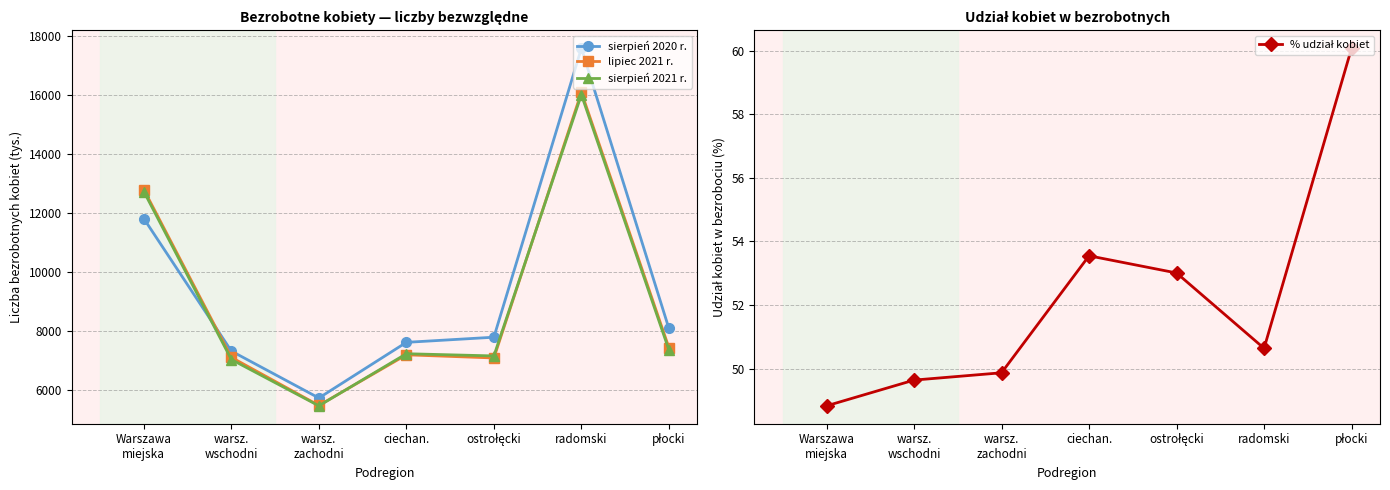

Which series has the largest range (max minus min)?

sierpień 2020 r.